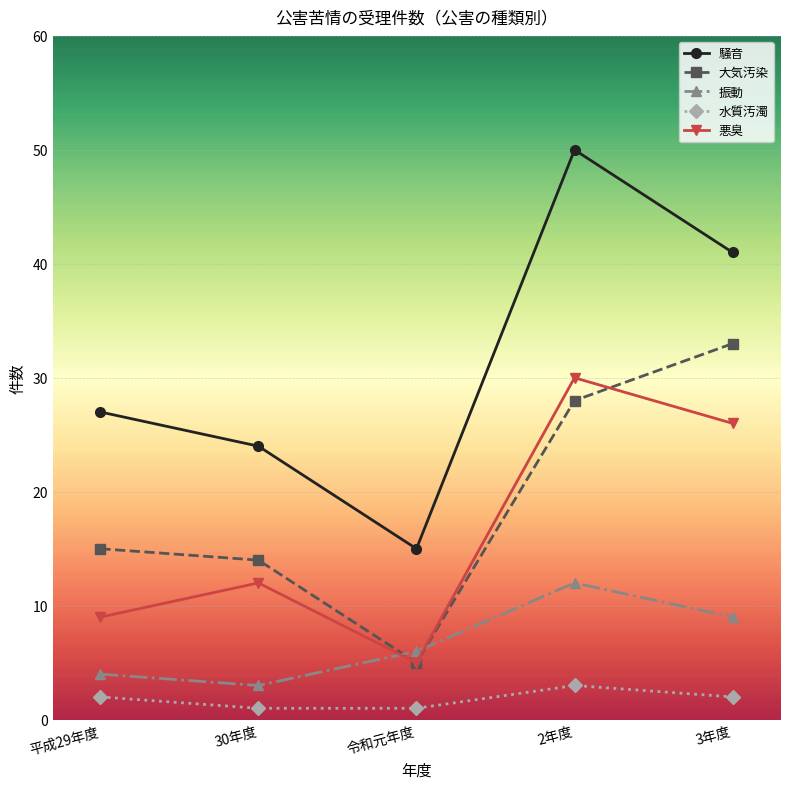

Where is 騒音 nearest to the value 32?

平成29年度